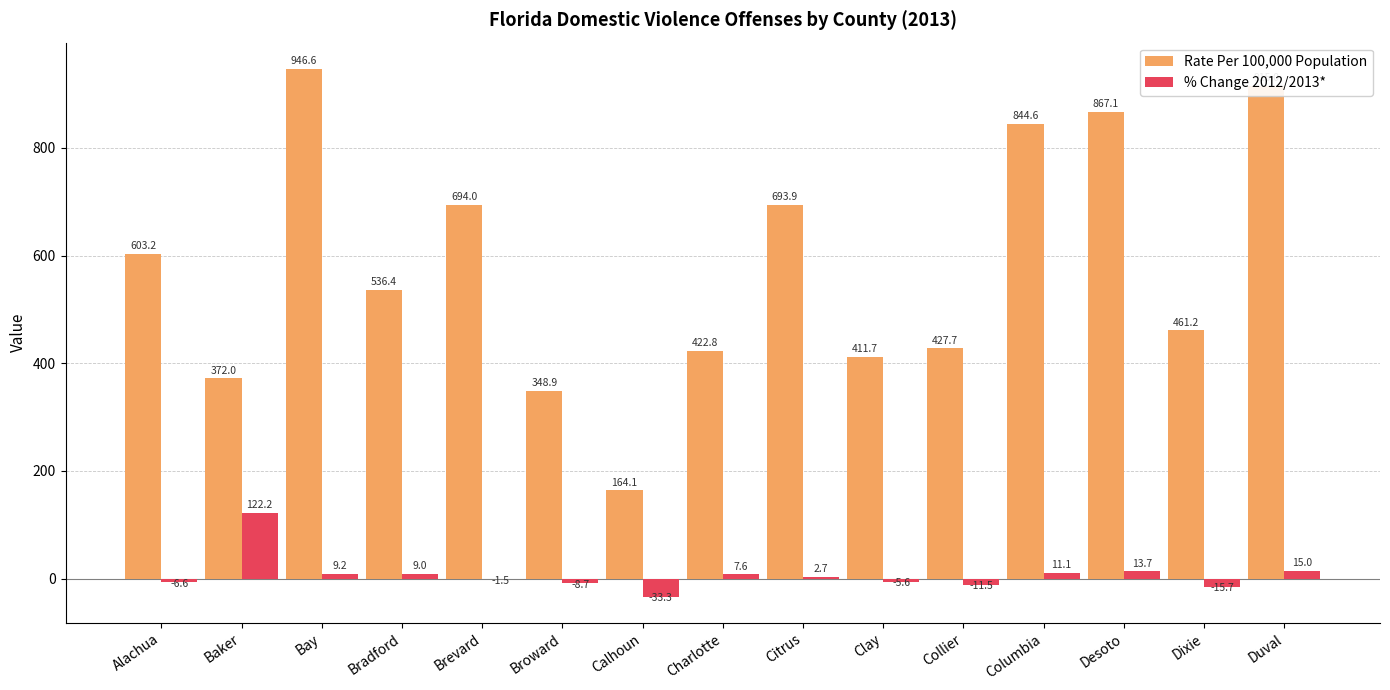

Is the value of % Change 2012/2013* at Alachua greater than the value of Rate Per 100,000 Population at Citrus?

No